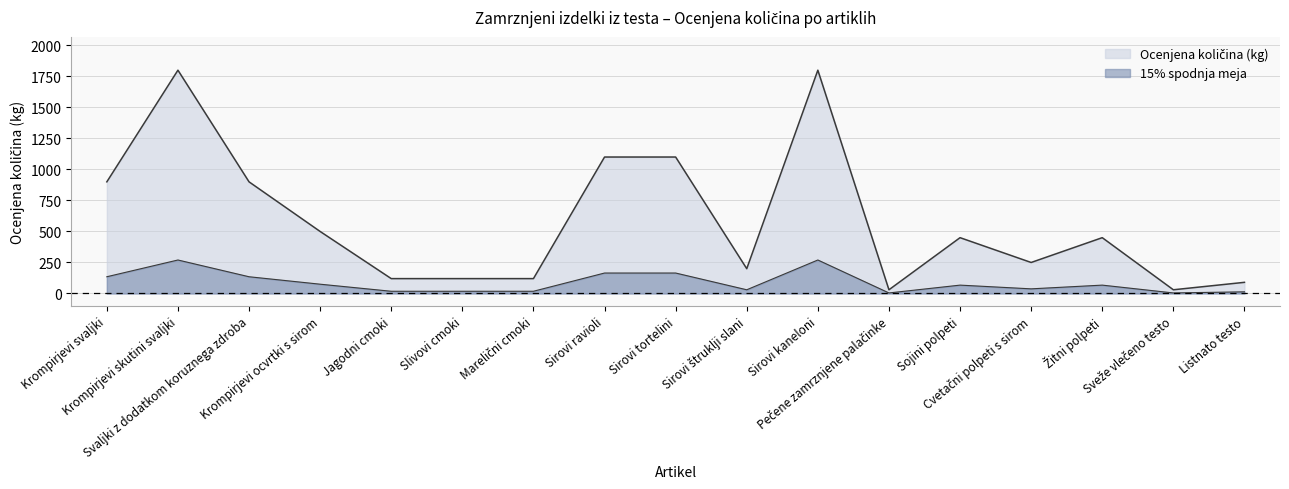

Where is the first local maximum?

Krompirjevi skutini svaljki